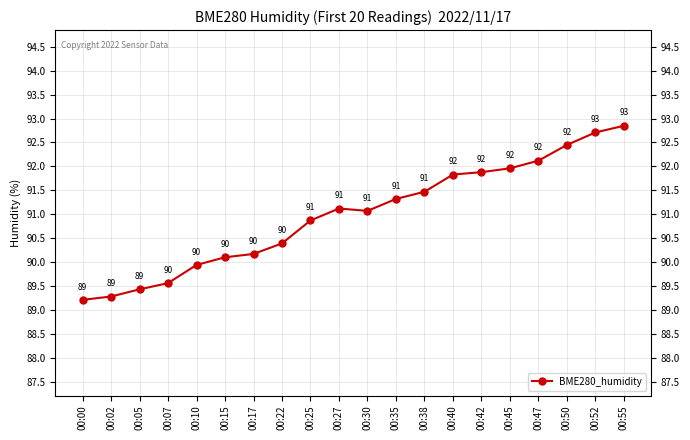

Reading left to right, what are all the values shown in this chart?

89.2	89.3	89.4	89.6	89.9	90.1	90.2	90.4	90.9	91.1	91.1	91.3	91.5	91.8	91.9	92.0	92.1	92.5	92.7	92.8